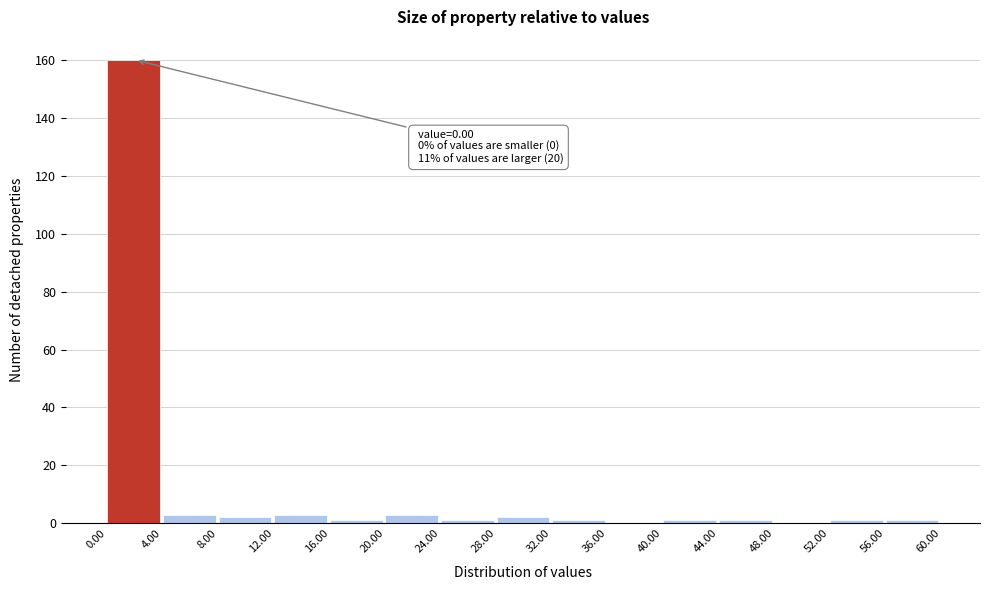

Over which range of the x-axis is the bar tallest?

0.00 to 4.00